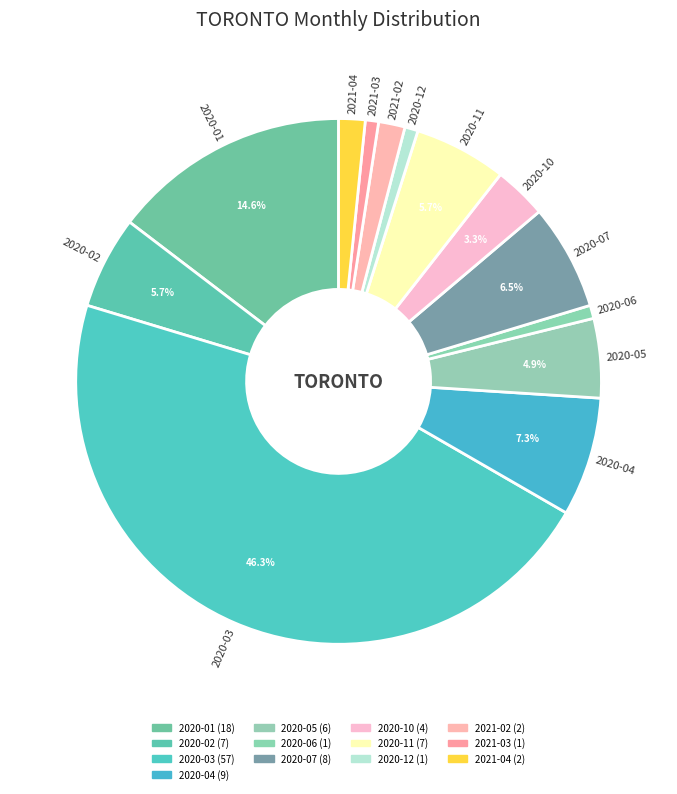

Which slice is the largest?

2020-03